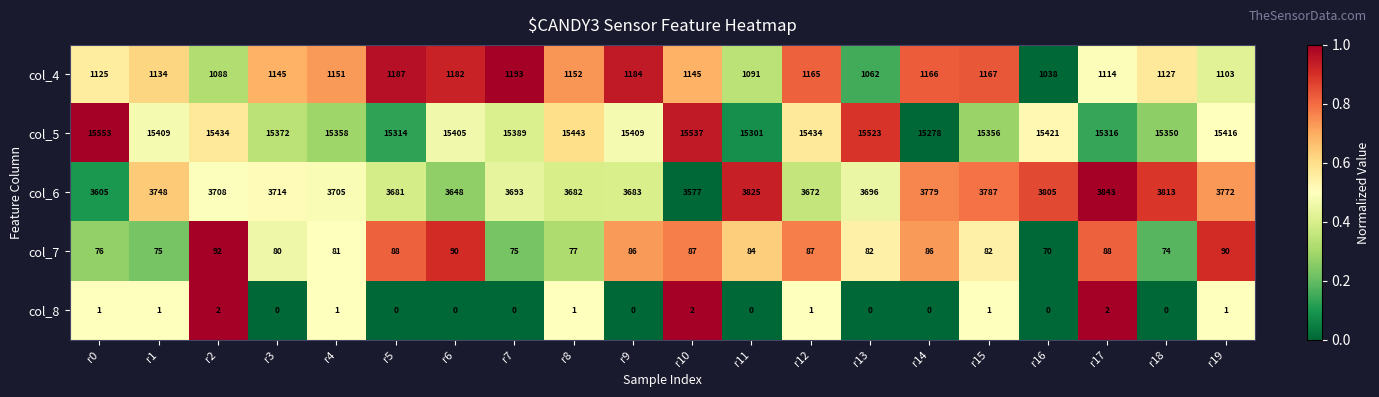

How many categories are shown in the chart?

20